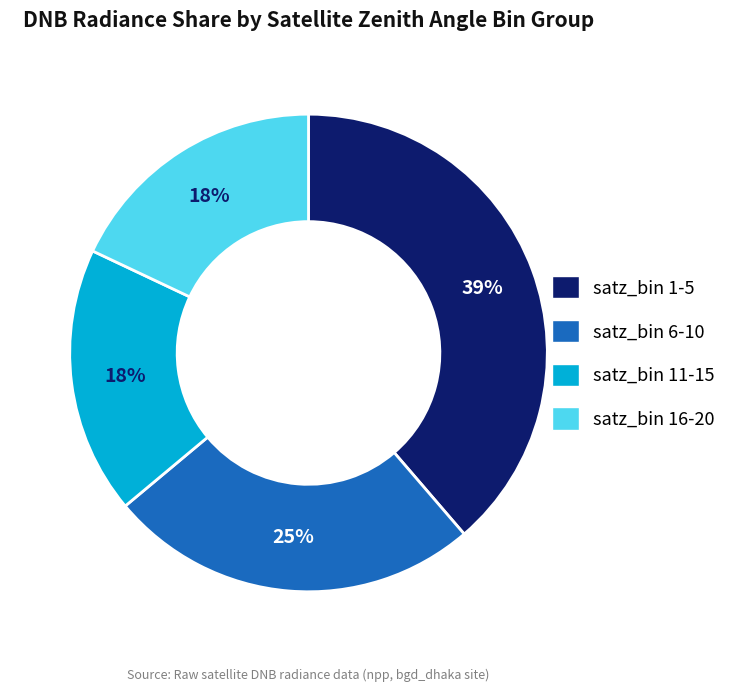

Is satz_bin 6-10 the majority of the pie?

No